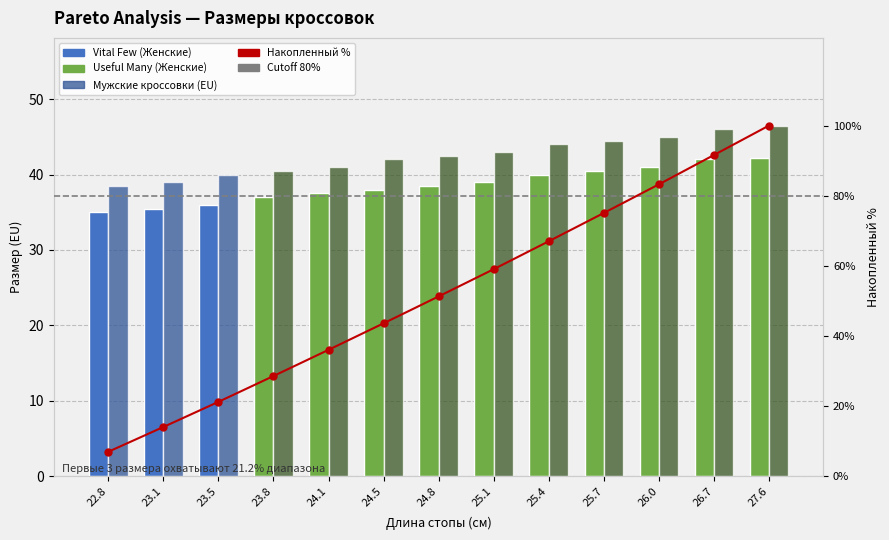

Reading left to right, what are all the values shown in this chart?

Женские кроссовки (EU): 22.8=35.0	23.1=35.5	23.5=36.0	23.8=37.0	24.1=37.5	24.5=38.0	24.8=38.5	25.1=39.0	25.4=40.0	25.7=40.5	26.0=41.0	26.7=42.0	27.6=42.2
Мужские кроссовки (EU): 22.8=38.5	23.1=39.0	23.5=40.0	23.8=40.5	24.1=41.0	24.5=42.0	24.8=42.5	25.1=43.0	25.4=44.0	25.7=44.5	26.0=45.0	26.7=46.0	27.6=46.5